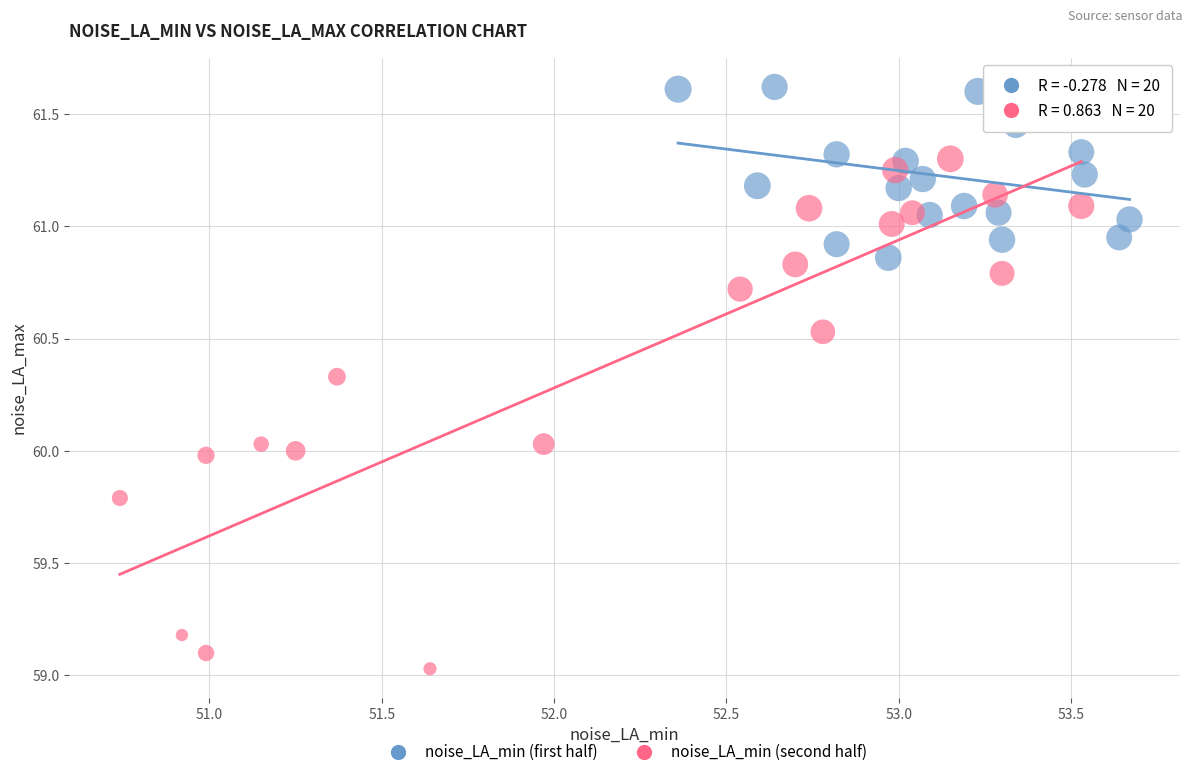

Which series contains the lowest Y value?

noise_LA_min (second half)